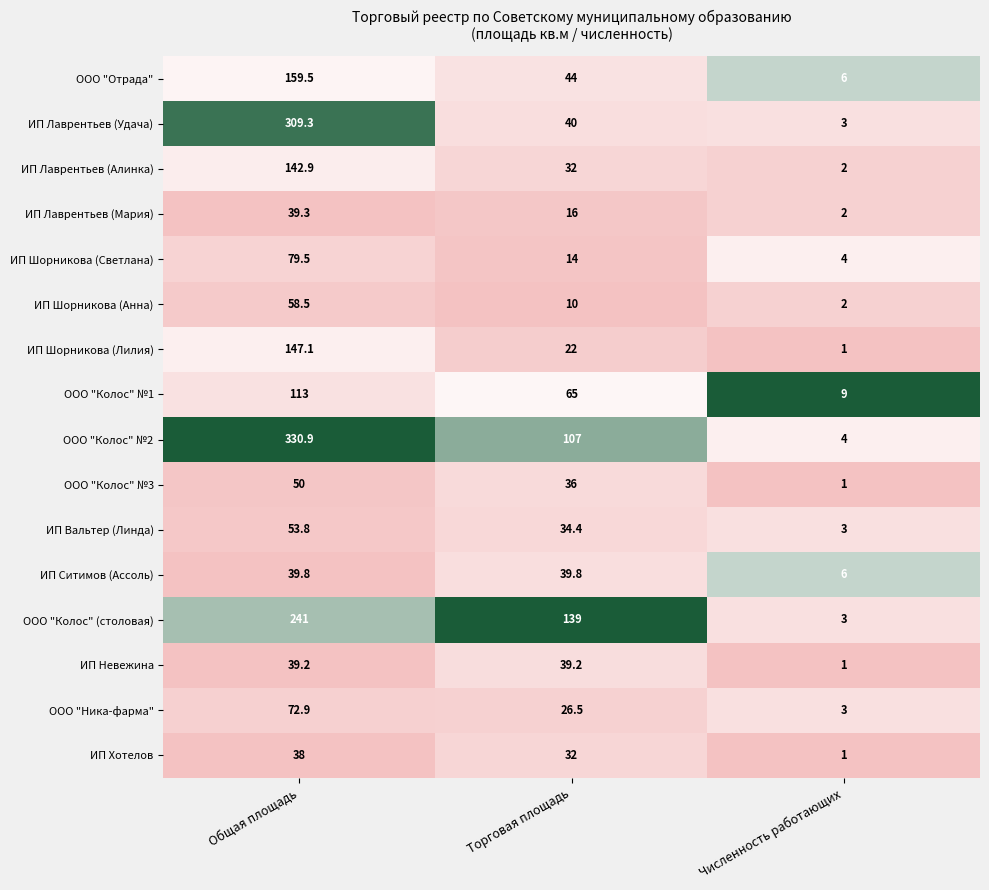

Which series has the largest range (max minus min)?

ООО "Колос" №2